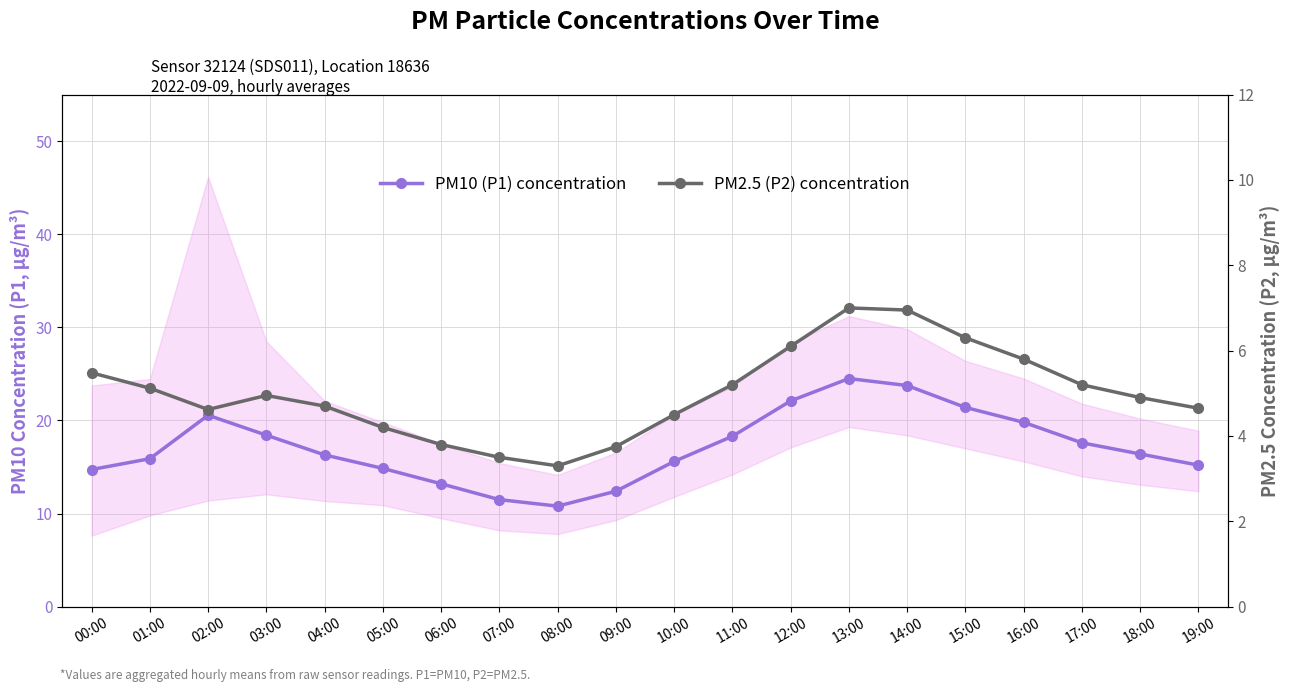

How many distinct data groups are displayed?

2